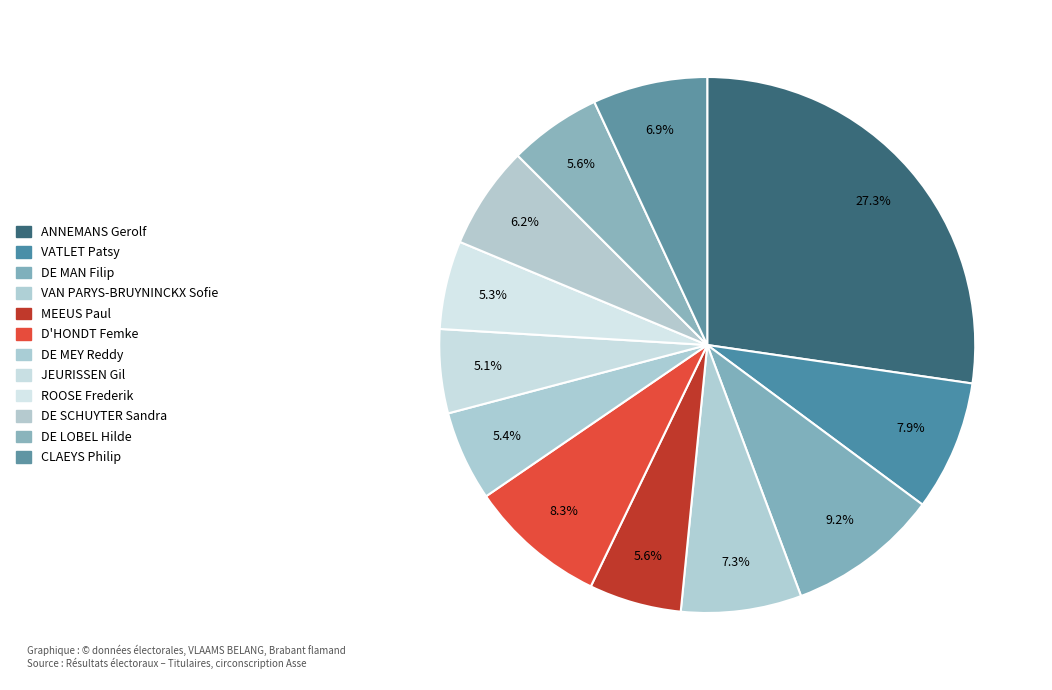

To the nearest percent, what is the difference between the VATLET Patsy and JEURISSEN Gil slice percentages?

3%